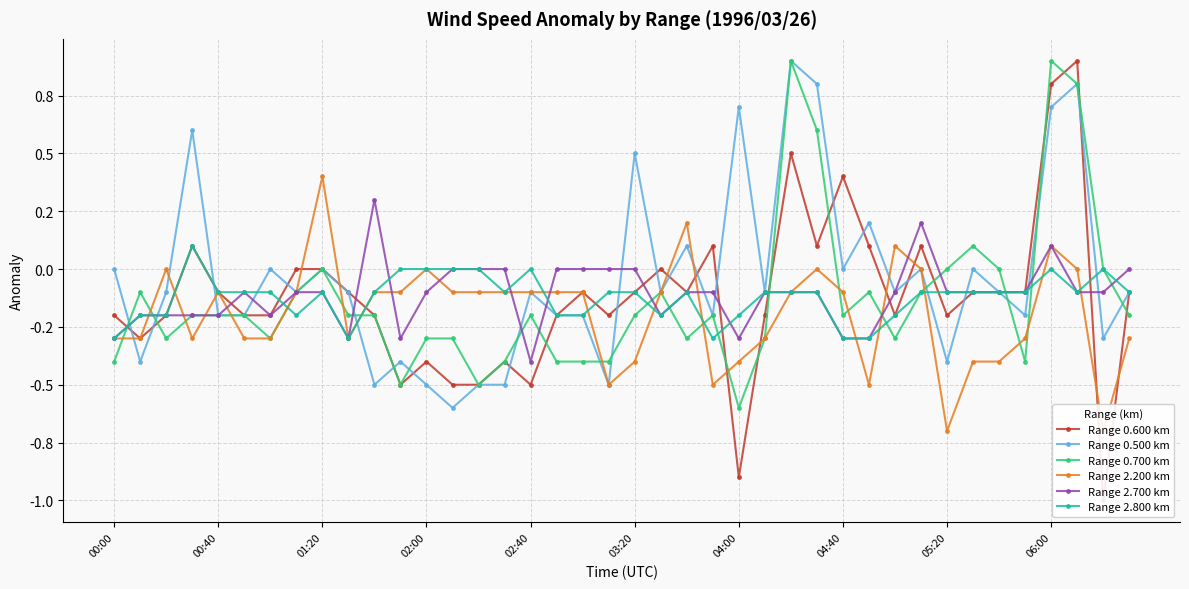

What is the value of the Range 2.700 km point at the 39th from the left?

-0.1